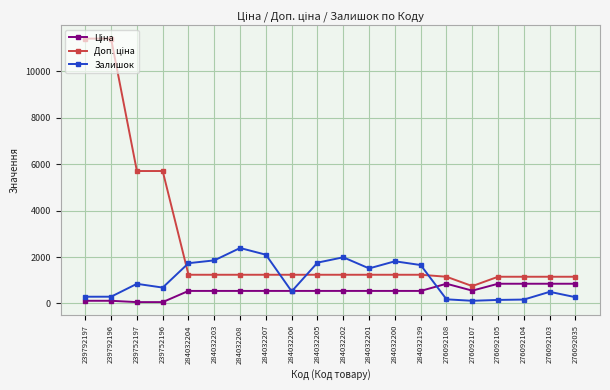

At how many categories does at least one series exceed 3527?

4